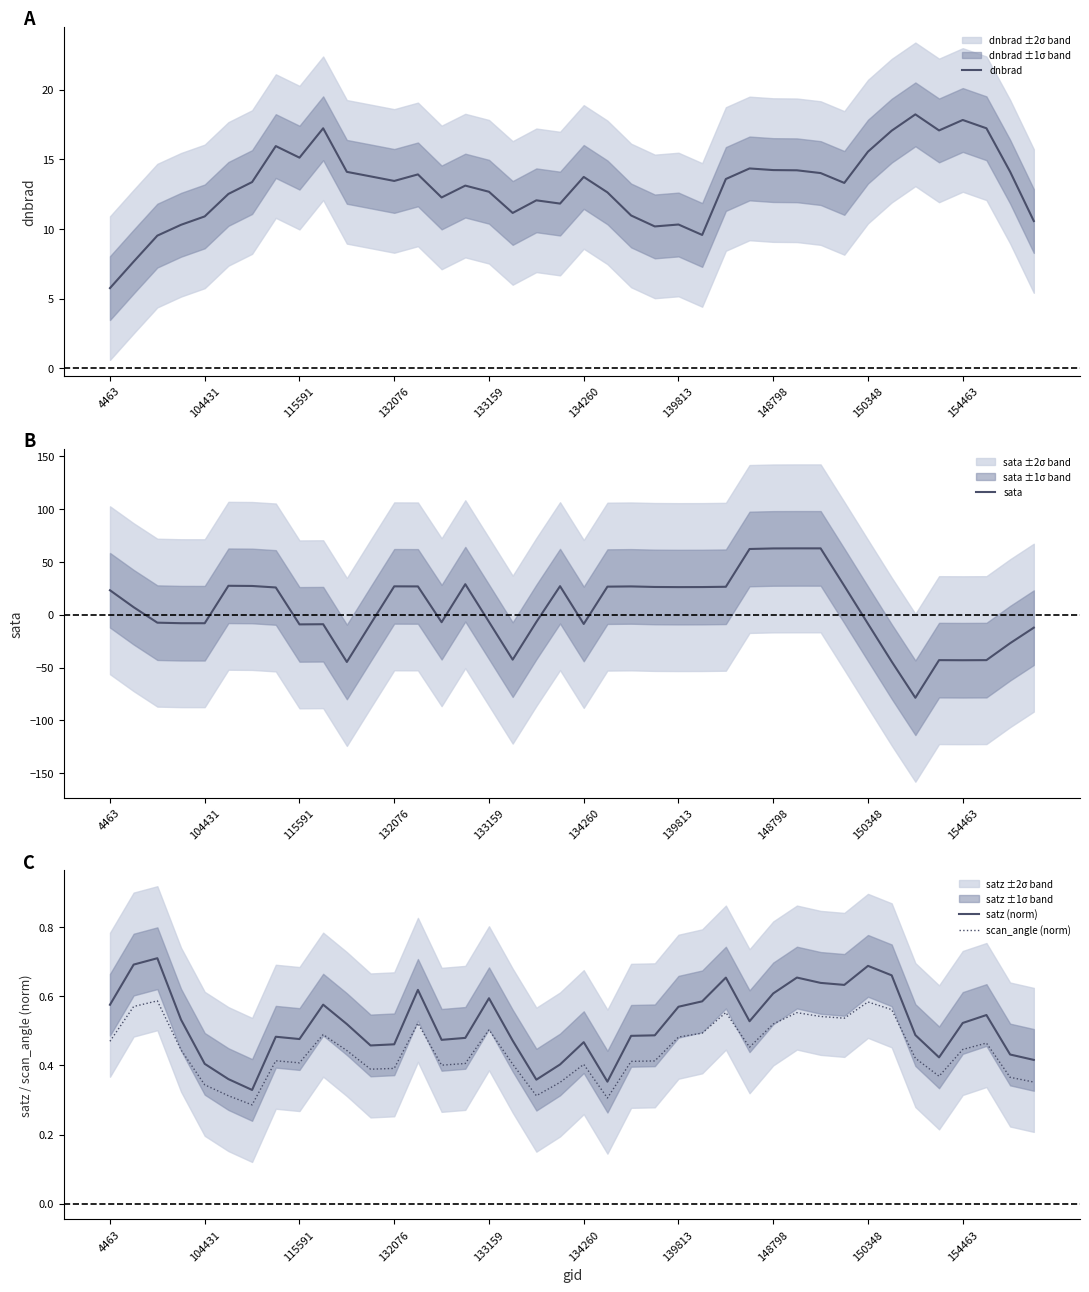

What is the difference between the second highest and minimum values in the satz (norm) series?

0.4